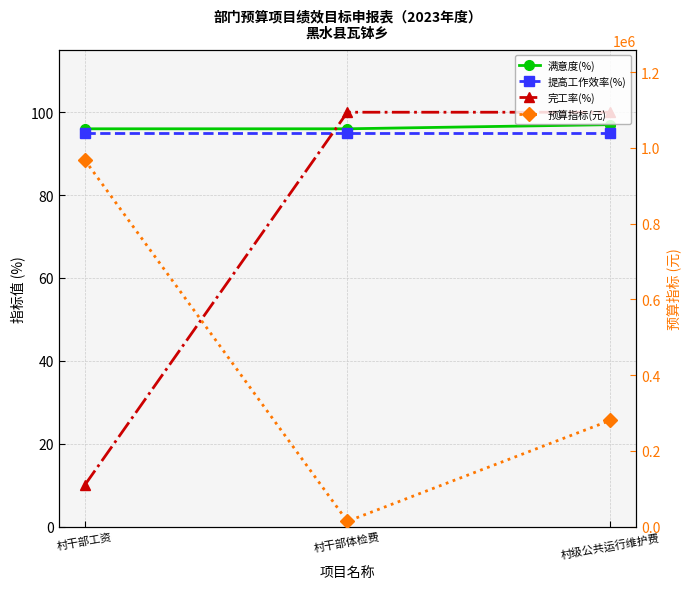

How many 完工率(%) values are between 10 and 100?

3